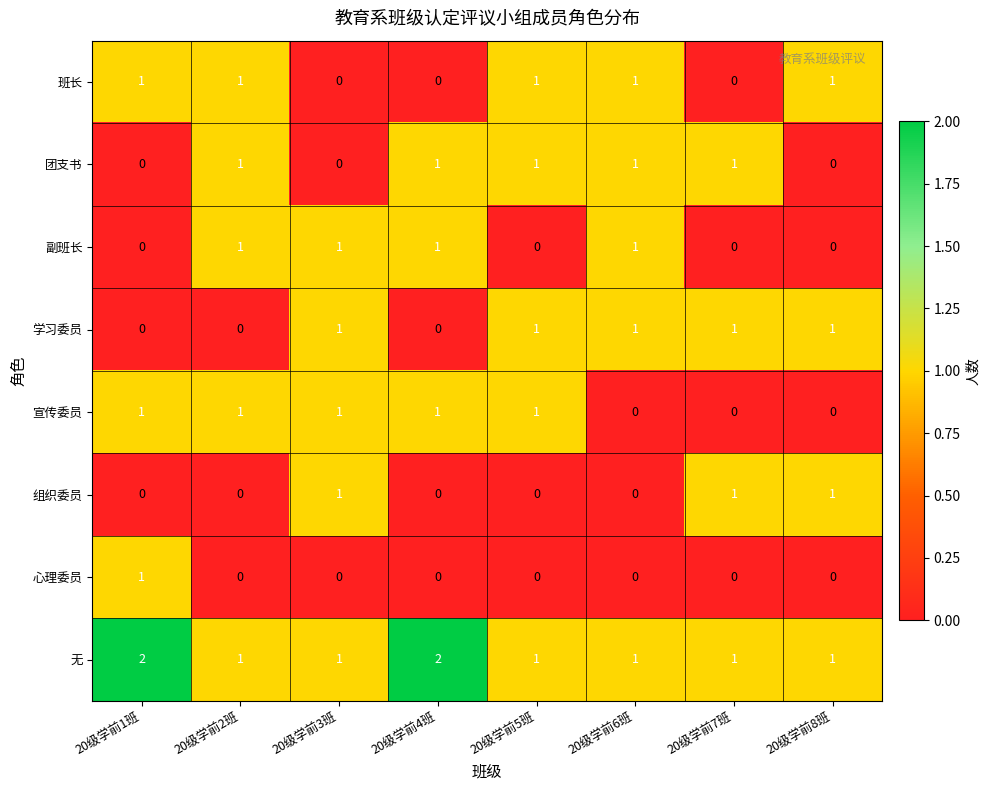

At which label does 心理委员 reach its peak?

20级学前1班